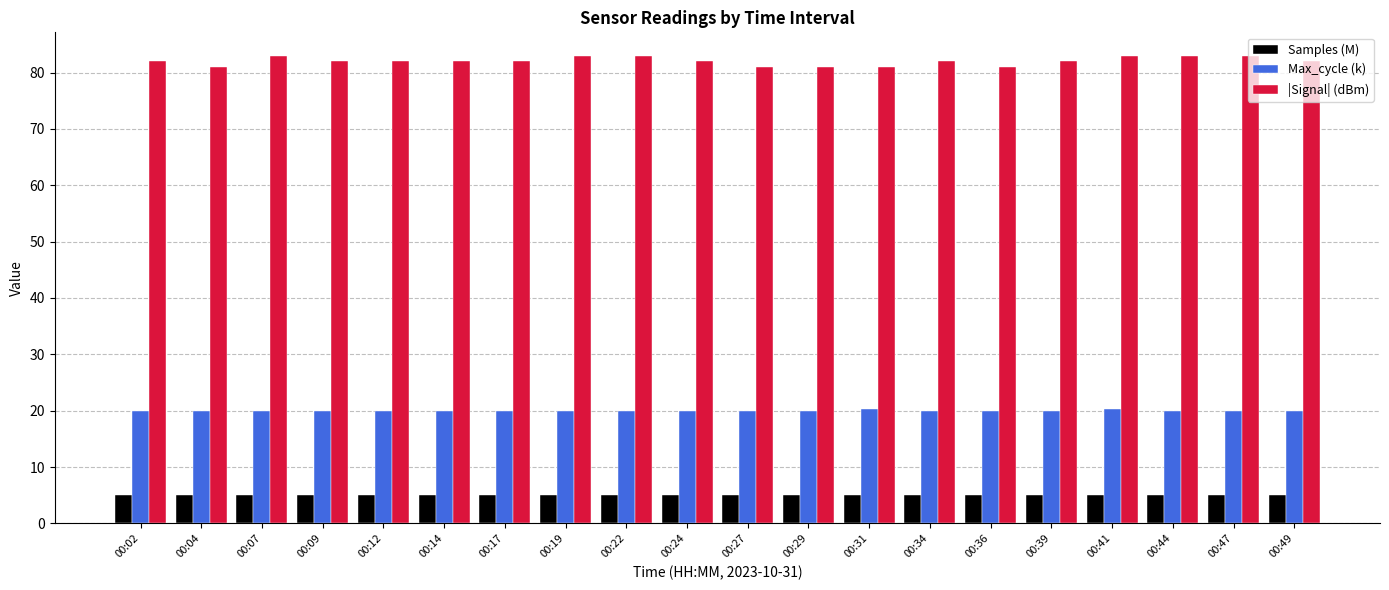

The value of Max_cycle (k) at 00:34 is 10.7. True or false?

False